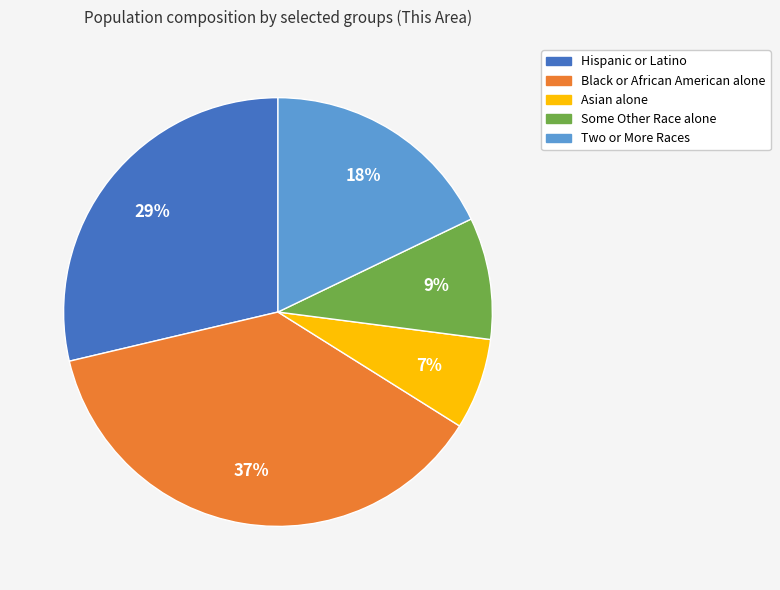

Between Some Other Race alone and Two or More Races, which is larger?

Two or More Races